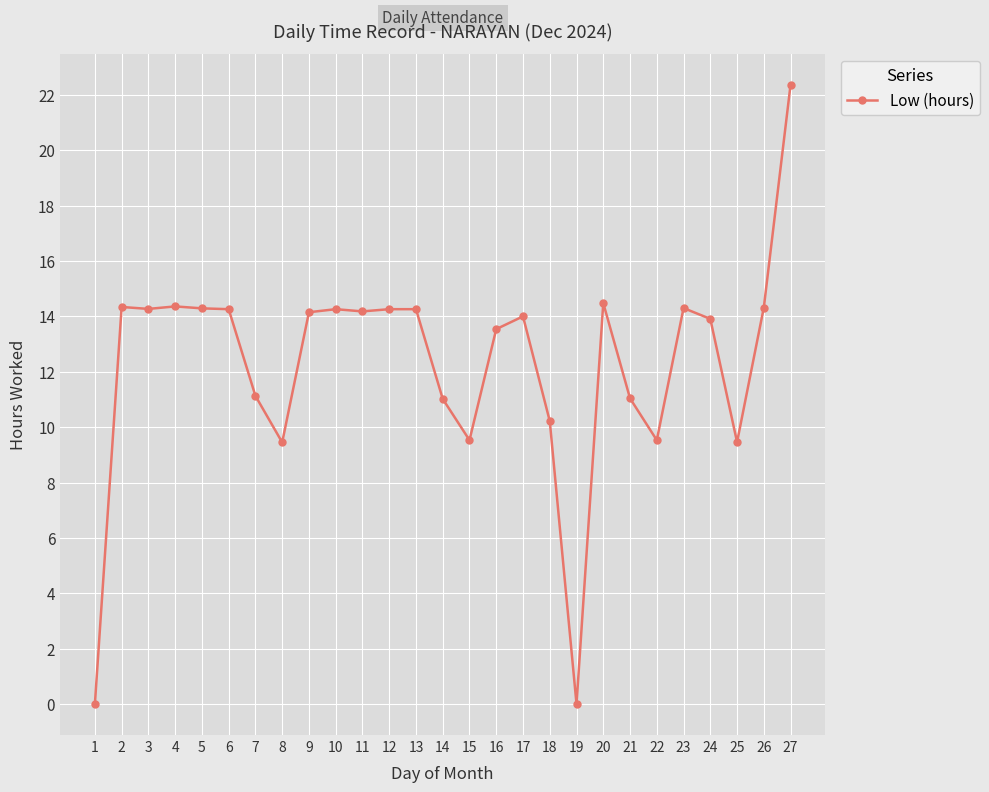

Between 24 and 8, which is larger?

24